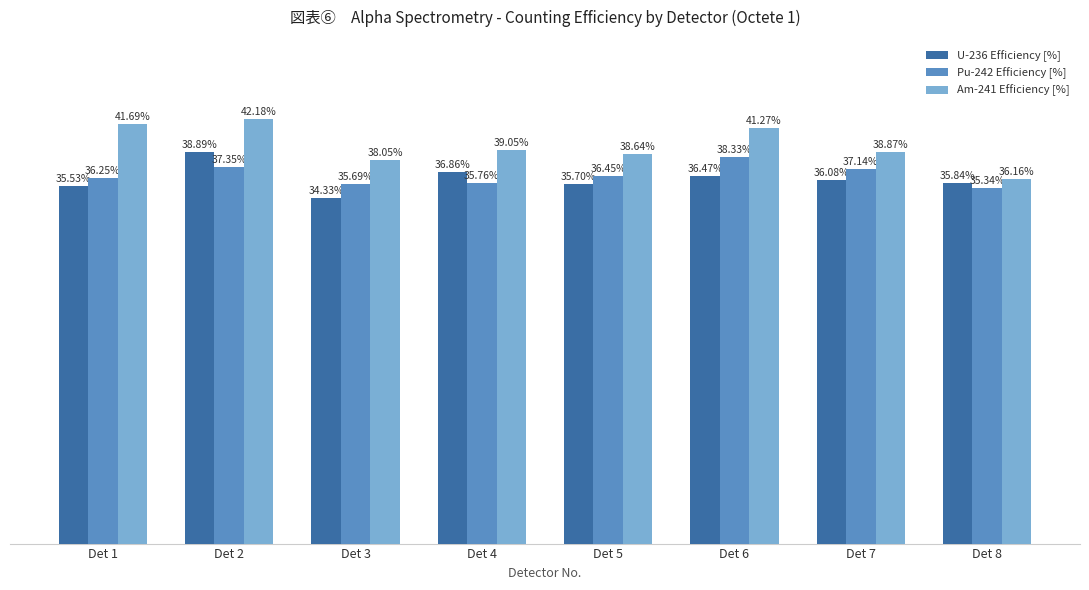

Which series has the widest spread of values?

Am-241 Efficiency [%]